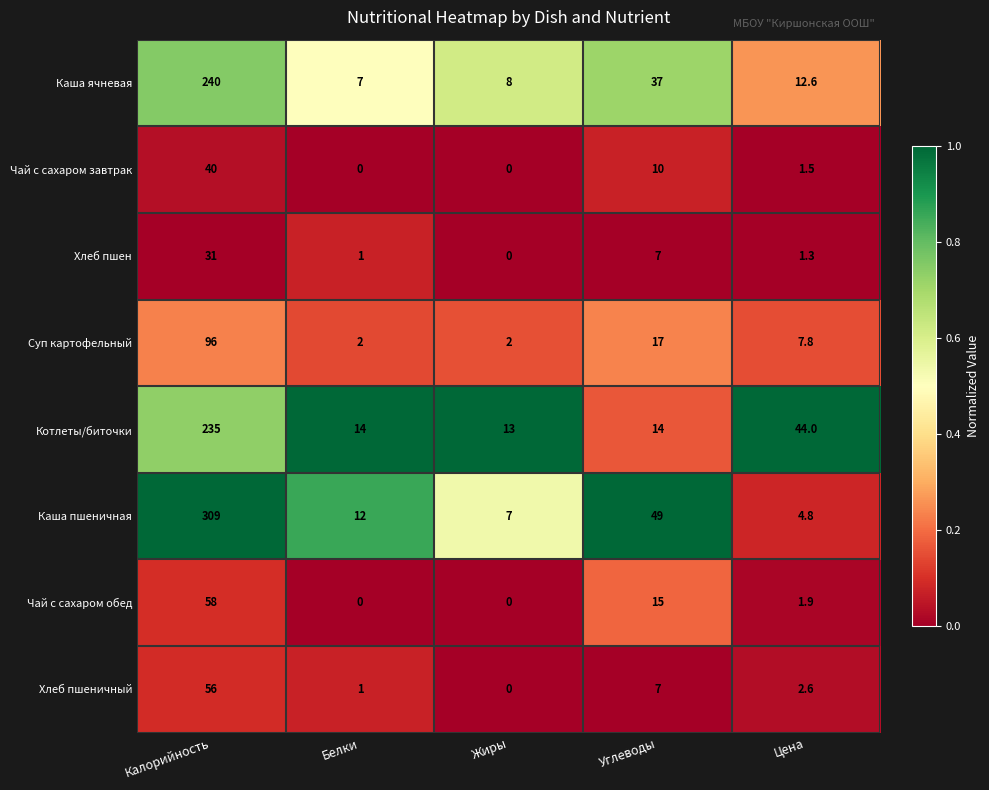

What is the spread (max minus min) of values at Калорийность?

278.0